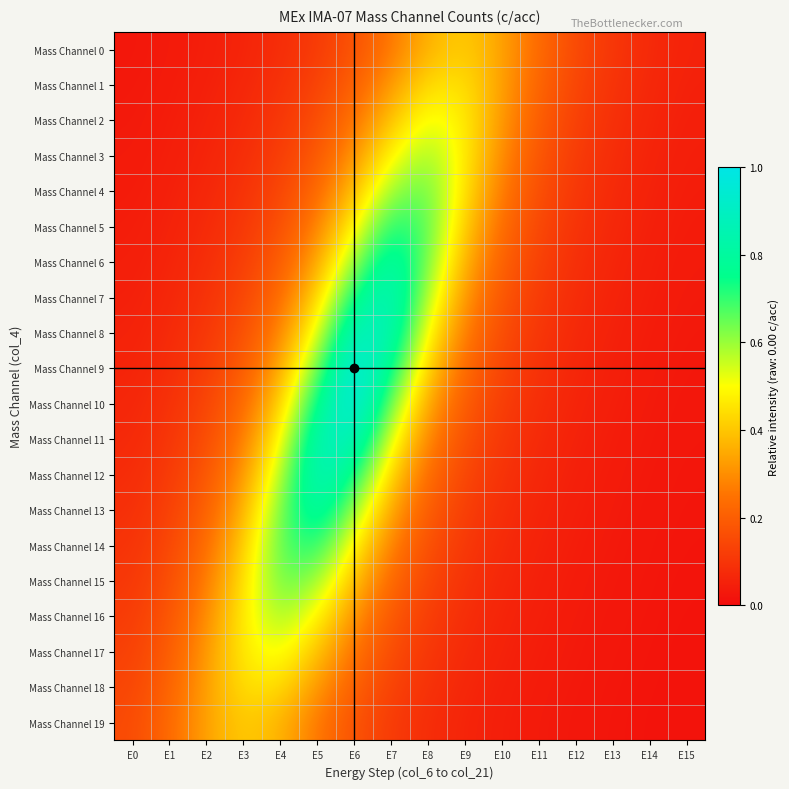

Reading left to right, what are all the values shown in this chart?

Mass Channel 0: E0=0.0	E1=0.0	E2=0.0	E3=0.1	E4=0.1	E5=0.1	E6=0.2	E7=0.3	E8=0.4	E9=0.4	E10=0.3	E11=0.2	E12=0.1	E13=0.1	E14=0.1	E15=0.1
Mass Channel 1: E0=0.0	E1=0.0	E2=0.0	E3=0.1	E4=0.1	E5=0.1	E6=0.2	E7=0.3	E8=0.4	E9=0.5	E10=0.3	E11=0.2	E12=0.1	E13=0.1	E14=0.1	E15=0.0
Mass Channel 2: E0=0.0	E1=0.0	E2=0.1	E3=0.1	E4=0.1	E5=0.2	E6=0.2	E7=0.4	E8=0.5	E9=0.5	E10=0.3	E11=0.2	E12=0.1	E13=0.1	E14=0.1	E15=0.0
Mass Channel 3: E0=0.0	E1=0.0	E2=0.1	E3=0.1	E4=0.1	E5=0.2	E6=0.3	E7=0.5	E8=0.6	E9=0.5	E10=0.3	E11=0.2	E12=0.1	E13=0.1	E14=0.1	E15=0.0
Mass Channel 4: E0=0.0	E1=0.0	E2=0.1	E3=0.1	E4=0.1	E5=0.2	E6=0.4	E7=0.6	E8=0.7	E9=0.4	E10=0.3	E11=0.2	E12=0.1	E13=0.1	E14=0.1	E15=0.0
Mass Channel 5: E0=0.0	E1=0.1	E2=0.1	E3=0.1	E4=0.2	E5=0.3	E6=0.5	E7=0.7	E8=0.7	E9=0.4	E10=0.2	E11=0.1	E12=0.1	E13=0.1	E14=0.0	E15=0.0
Mass Channel 6: E0=0.0	E1=0.1	E2=0.1	E3=0.1	E4=0.2	E5=0.3	E6=0.6	E7=0.8	E8=0.6	E9=0.4	E10=0.2	E11=0.1	E12=0.1	E13=0.1	E14=0.0	E15=0.0
Mass Channel 7: E0=0.0	E1=0.1	E2=0.1	E3=0.1	E4=0.2	E5=0.4	E6=0.8	E7=0.9	E8=0.6	E9=0.3	E10=0.2	E11=0.1	E12=0.1	E13=0.1	E14=0.0	E15=0.0
Mass Channel 8: E0=0.1	E1=0.1	E2=0.1	E3=0.2	E4=0.3	E5=0.5	E6=0.9	E7=0.9	E8=0.5	E9=0.3	E10=0.2	E11=0.1	E12=0.1	E13=0.1	E14=0.0	E15=0.0
Mass Channel 9: E0=0.1	E1=0.1	E2=0.1	E3=0.2	E4=0.3	E5=0.6	E6=1.0	E7=0.8	E8=0.4	E9=0.2	E10=0.1	E11=0.1	E12=0.1	E13=0.0	E14=0.0	E15=0.0
Mass Channel 10: E0=0.1	E1=0.1	E2=0.1	E3=0.2	E4=0.4	E5=0.8	E6=1.0	E7=0.6	E8=0.3	E9=0.2	E10=0.1	E11=0.1	E12=0.1	E13=0.0	E14=0.0	E15=0.0
Mass Channel 11: E0=0.1	E1=0.1	E2=0.2	E3=0.3	E4=0.5	E5=0.9	E6=0.9	E7=0.5	E8=0.3	E9=0.2	E10=0.1	E11=0.1	E12=0.1	E13=0.0	E14=0.0	E15=0.0
Mass Channel 12: E0=0.1	E1=0.1	E2=0.2	E3=0.3	E4=0.6	E5=0.9	E6=0.8	E7=0.4	E8=0.2	E9=0.1	E10=0.1	E11=0.1	E12=0.0	E13=0.0	E14=0.0	E15=0.0
Mass Channel 13: E0=0.1	E1=0.1	E2=0.2	E3=0.4	E4=0.6	E5=0.8	E6=0.6	E7=0.3	E8=0.2	E9=0.1	E10=0.1	E11=0.1	E12=0.0	E13=0.0	E14=0.0	E15=0.0
Mass Channel 14: E0=0.1	E1=0.1	E2=0.2	E3=0.4	E4=0.7	E5=0.7	E6=0.5	E7=0.3	E8=0.2	E9=0.1	E10=0.1	E11=0.1	E12=0.0	E13=0.0	E14=0.0	E15=0.0
Mass Channel 15: E0=0.1	E1=0.2	E2=0.3	E3=0.4	E4=0.7	E5=0.6	E6=0.4	E7=0.2	E8=0.1	E9=0.1	E10=0.1	E11=0.0	E12=0.0	E13=0.0	E14=0.0	E15=0.0
Mass Channel 16: E0=0.1	E1=0.2	E2=0.3	E3=0.5	E4=0.6	E5=0.5	E6=0.3	E7=0.2	E8=0.1	E9=0.1	E10=0.1	E11=0.0	E12=0.0	E13=0.0	E14=0.0	E15=0.0
Mass Channel 17: E0=0.1	E1=0.2	E2=0.3	E3=0.5	E4=0.5	E5=0.4	E6=0.2	E7=0.2	E8=0.1	E9=0.1	E10=0.1	E11=0.0	E12=0.0	E13=0.0	E14=0.0	E15=0.0
Mass Channel 18: E0=0.1	E1=0.2	E2=0.3	E3=0.5	E4=0.4	E5=0.3	E6=0.2	E7=0.1	E8=0.1	E9=0.1	E10=0.0	E11=0.0	E12=0.0	E13=0.0	E14=0.0	E15=0.0
Mass Channel 19: E0=0.1	E1=0.2	E2=0.3	E3=0.4	E4=0.4	E5=0.3	E6=0.2	E7=0.1	E8=0.1	E9=0.1	E10=0.0	E11=0.0	E12=0.0	E13=0.0	E14=0.0	E15=0.0